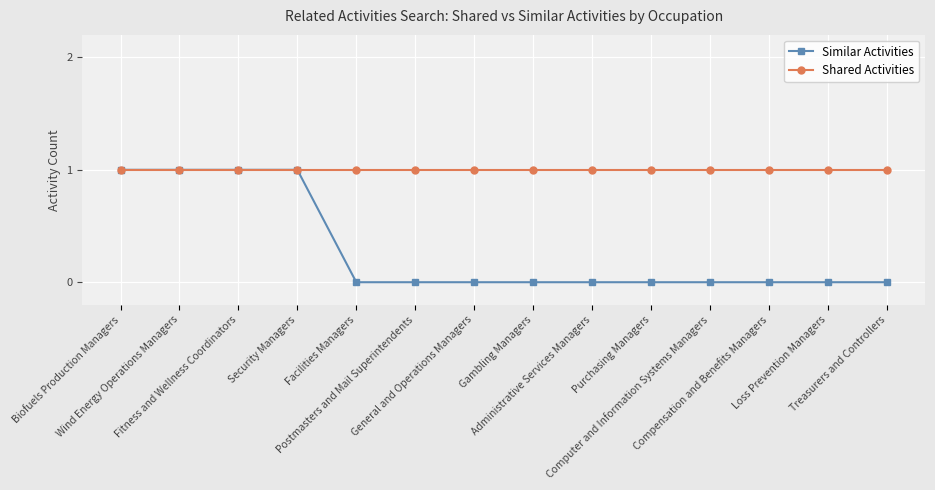

Which series has the largest total across all categories?

Shared Activities